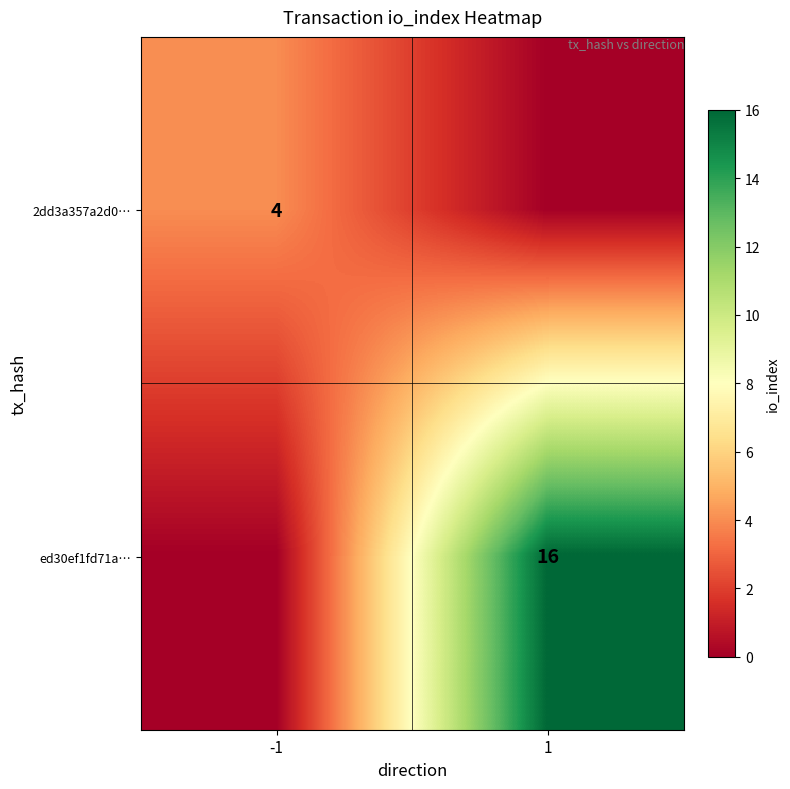

Is it true that ed30ef1fd71a… equals 16 at 1?

True